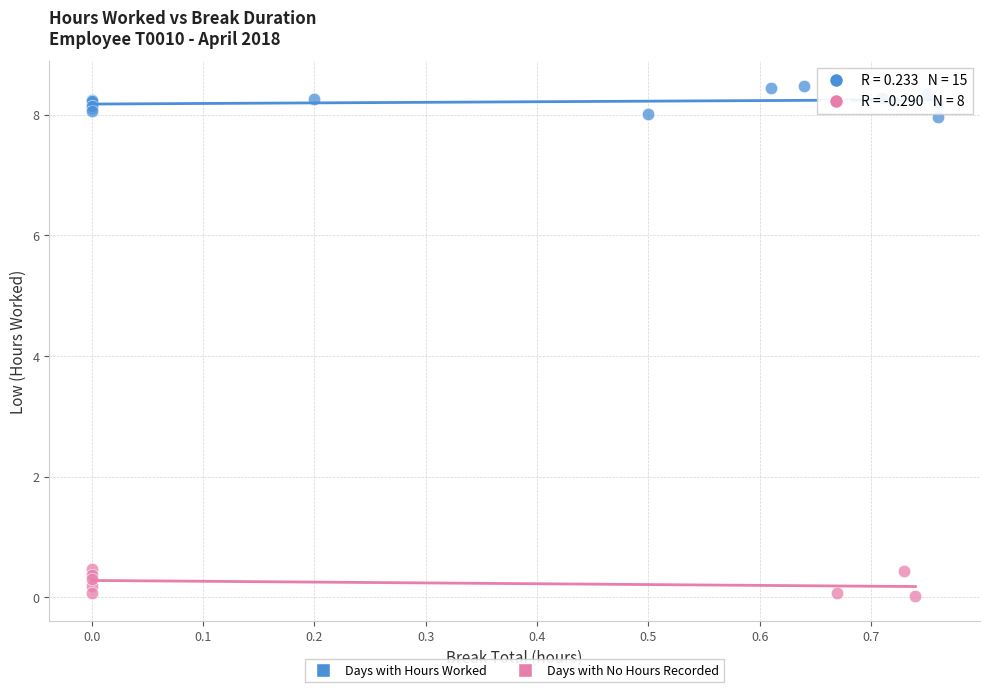

Which series reaches the maximum Y coordinate?

Days with Hours Worked